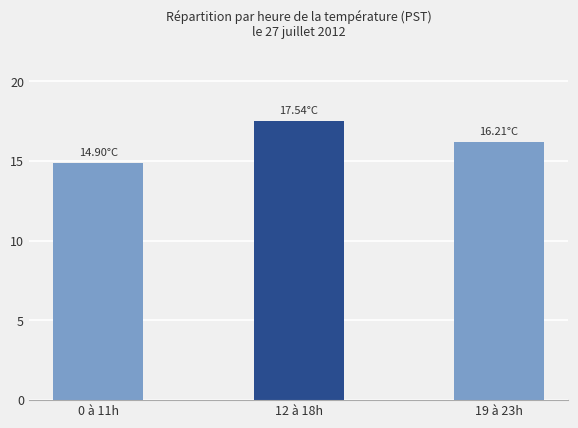

How many values exceed 16?

2